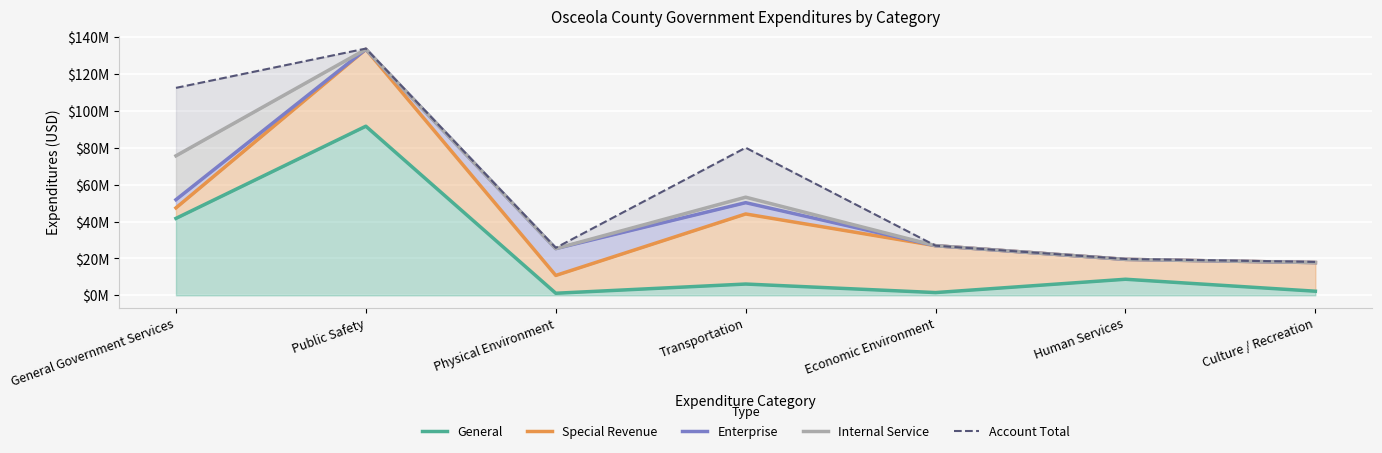

Between Transportation and Economic Environment, which is larger?

Transportation